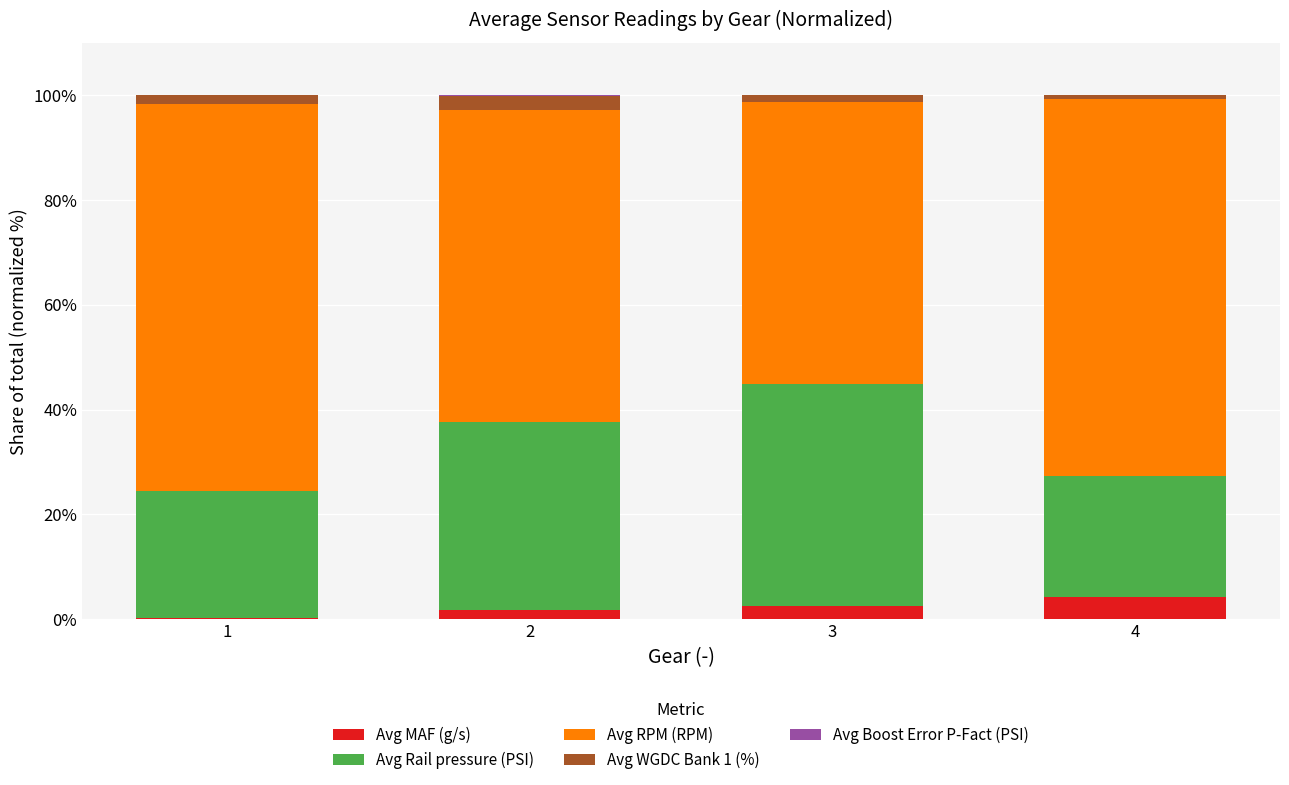

How many distinct data groups are displayed?

5